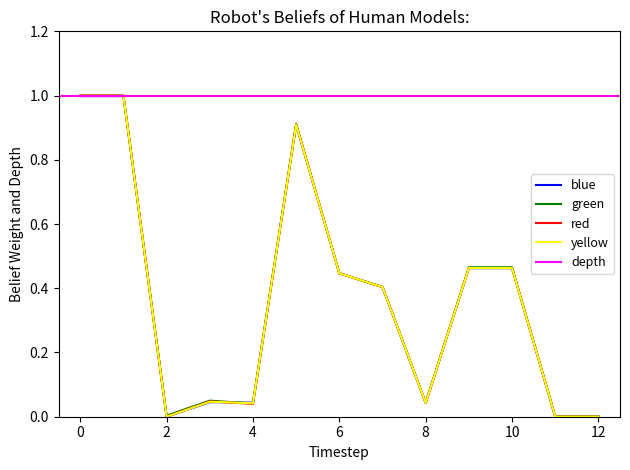

Is the value of yellow at 12 greater than the value of blue at 6?

No